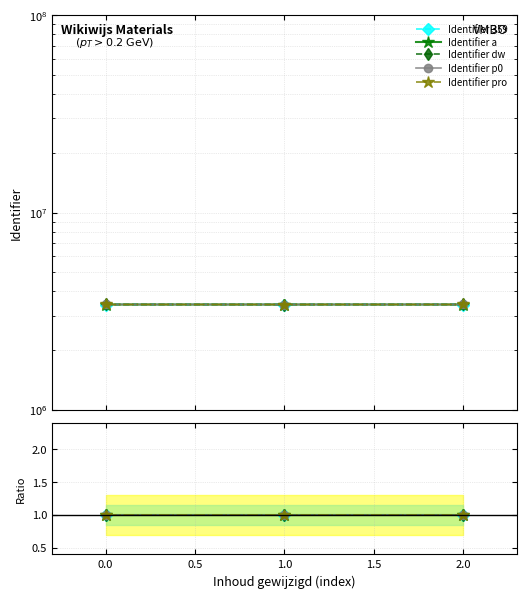

Which has a higher value, 2.0 or 0.0?

2.0